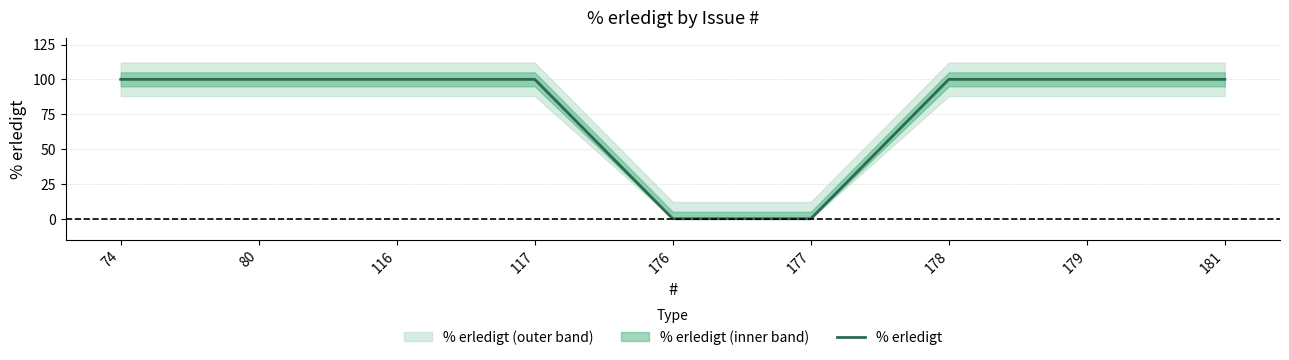

Which has a higher value, 178 or 117?

178